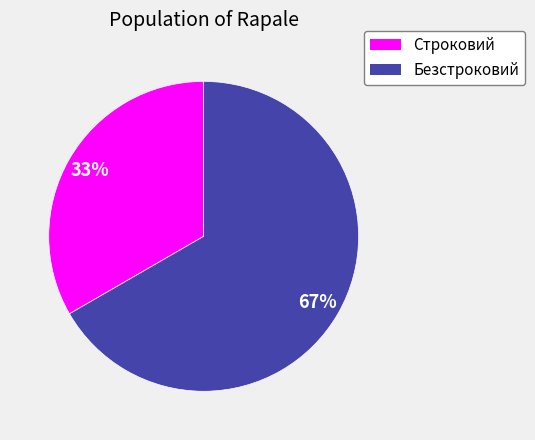

To the nearest percent, what portion does Строковий represent?

33%